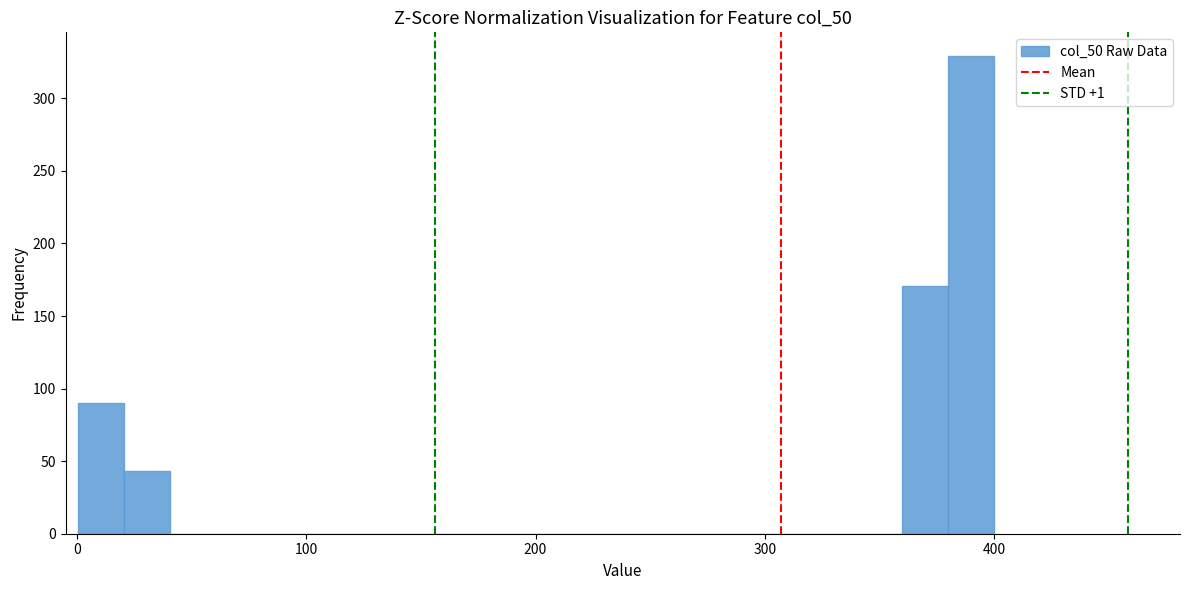

Around what value on the x-axis is the tallest bar? Give the approximate position of its centre, as read against the axis.

390